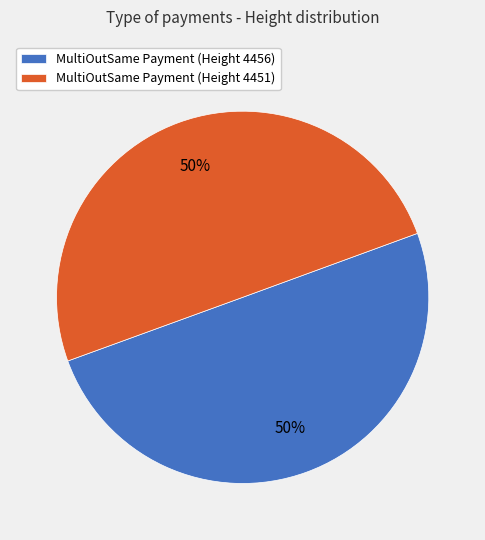

To the nearest percent, what percentage of the pie is MultiOutSame Payment (Height 4456)?

50%